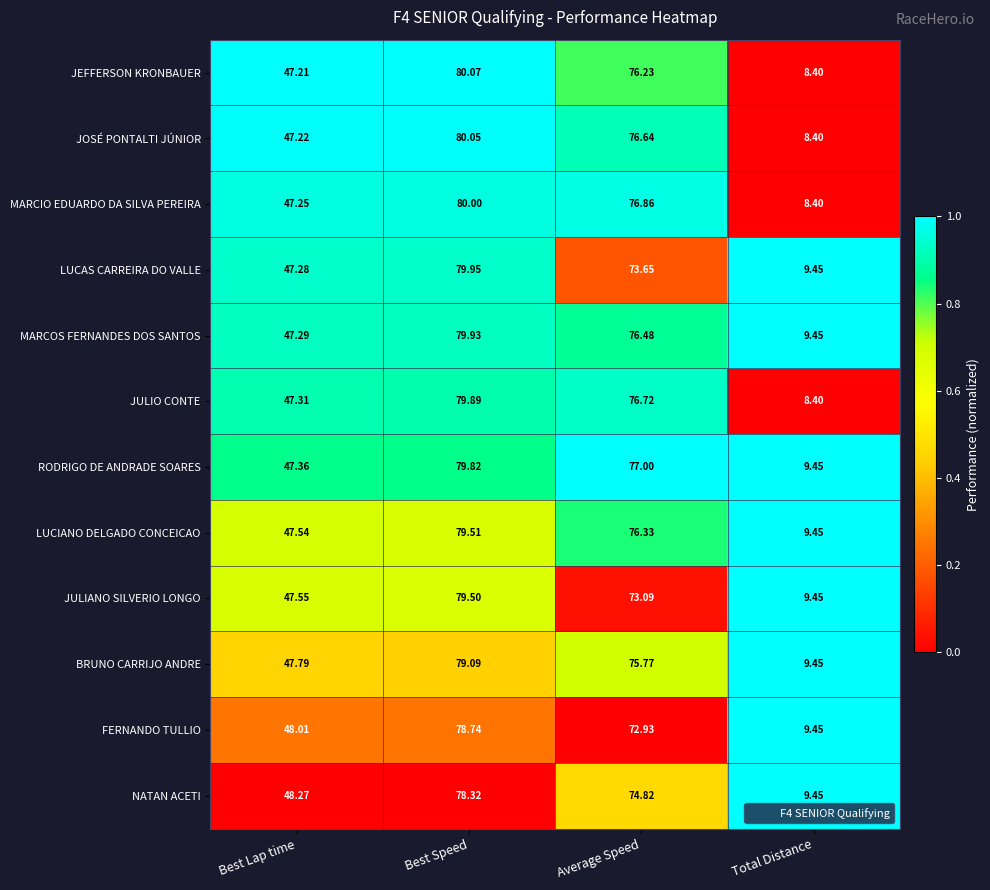

List the series in order of their peak value, lowest first.

NATAN ACETI, FERNANDO TULLIO, BRUNO CARRIJO ANDRE, JULIANO SILVERIO LONGO, LUCIANO DELGADO CONCEICAO, RODRIGO DE ANDRADE SOARES, JULIO CONTE, MARCOS FERNANDES DOS SANTOS, LUCAS CARREIRA DO VALLE, MARCIO EDUARDO DA SILVA PEREIRA, JOSÉ PONTALTI JÚNIOR, JEFFERSON KRONBAUER